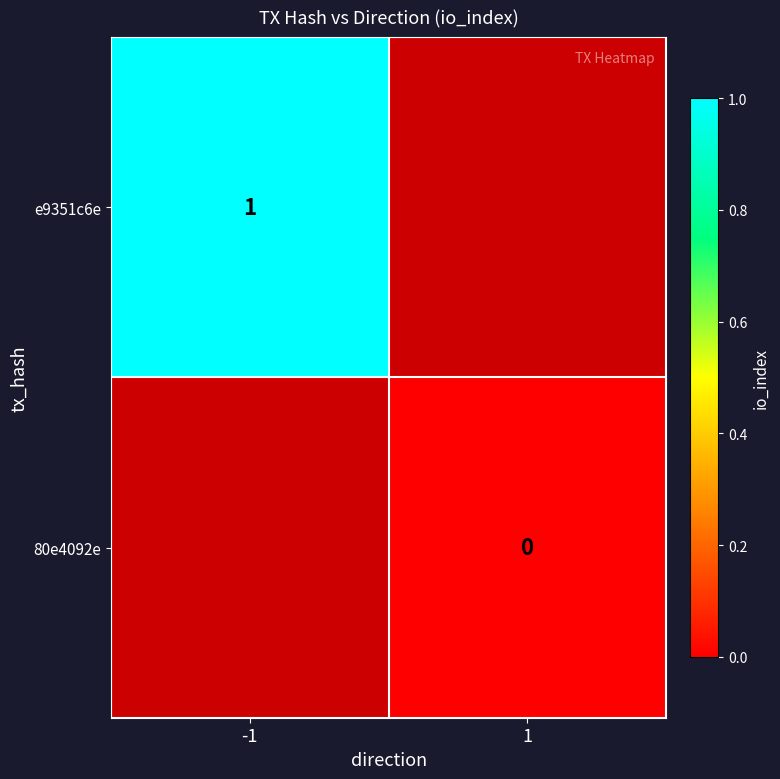

True or false: e9351c6e has a value of 0 at -1.

False